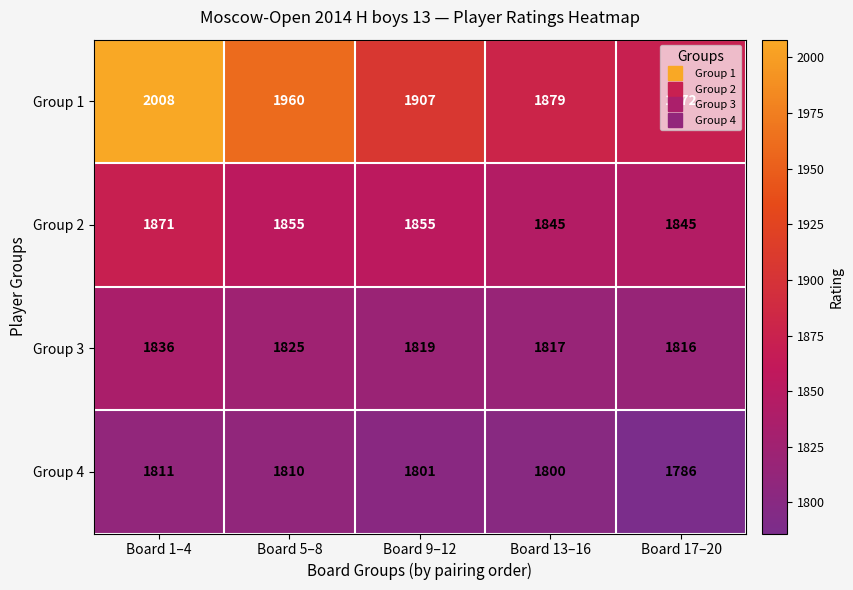

Which series has the largest range (max minus min)?

Group 1